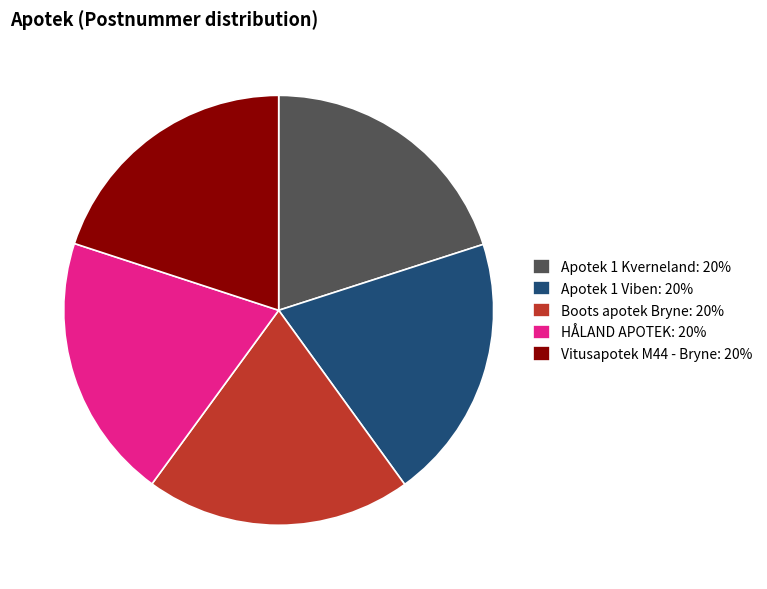

The Apotek 1 Kverneland slice represents 26% of the pie. True or false?

False